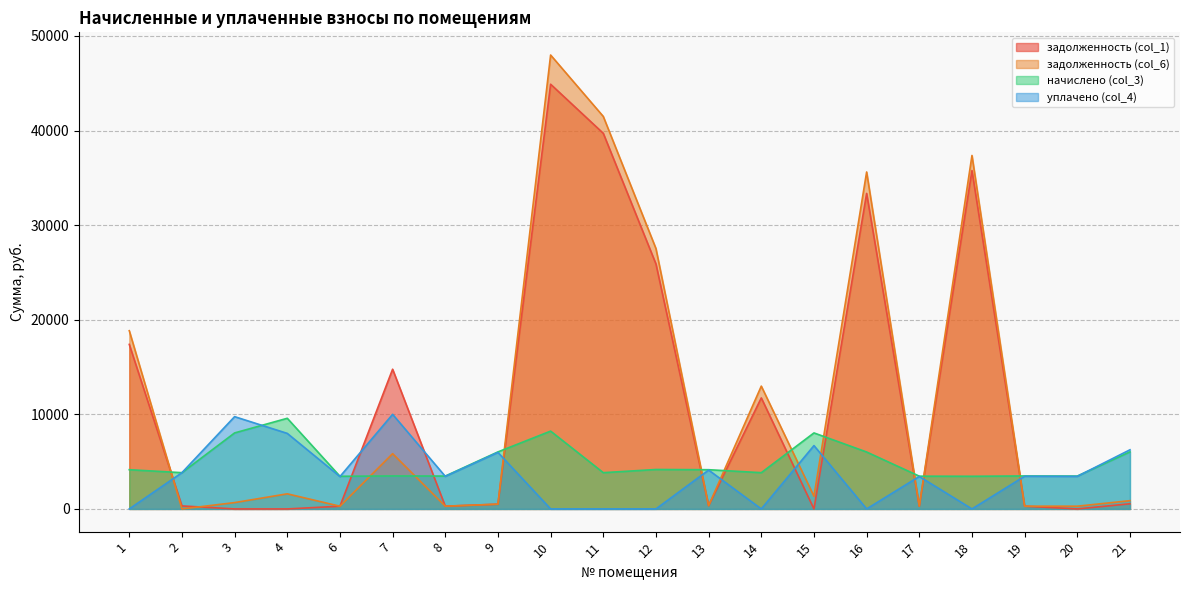

What is the total value across all series at 12?

57590.0